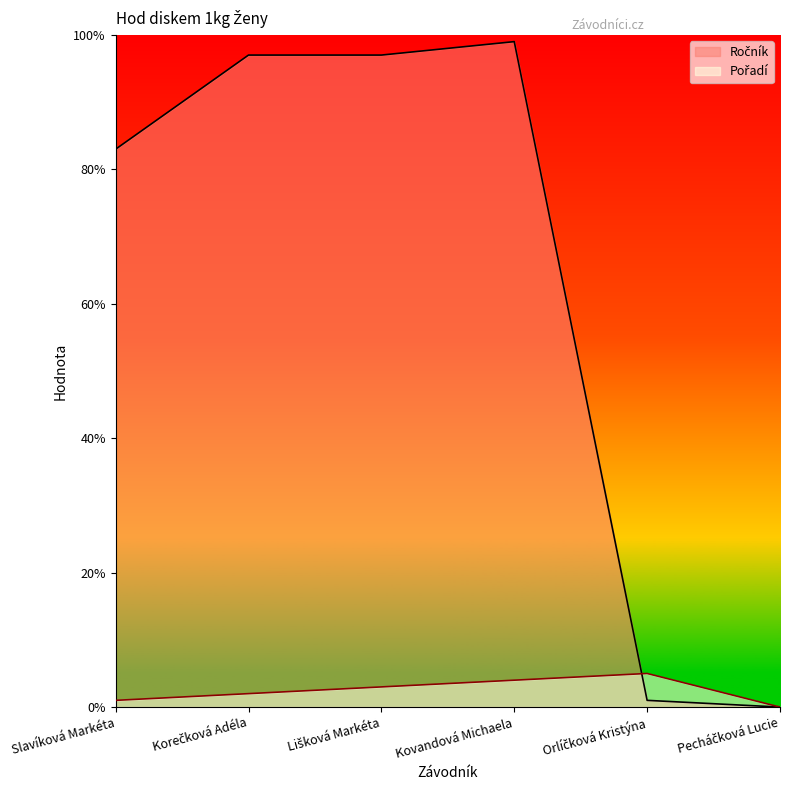

Which label corresponds to the largest value in the chart?

Kovandová Michaela